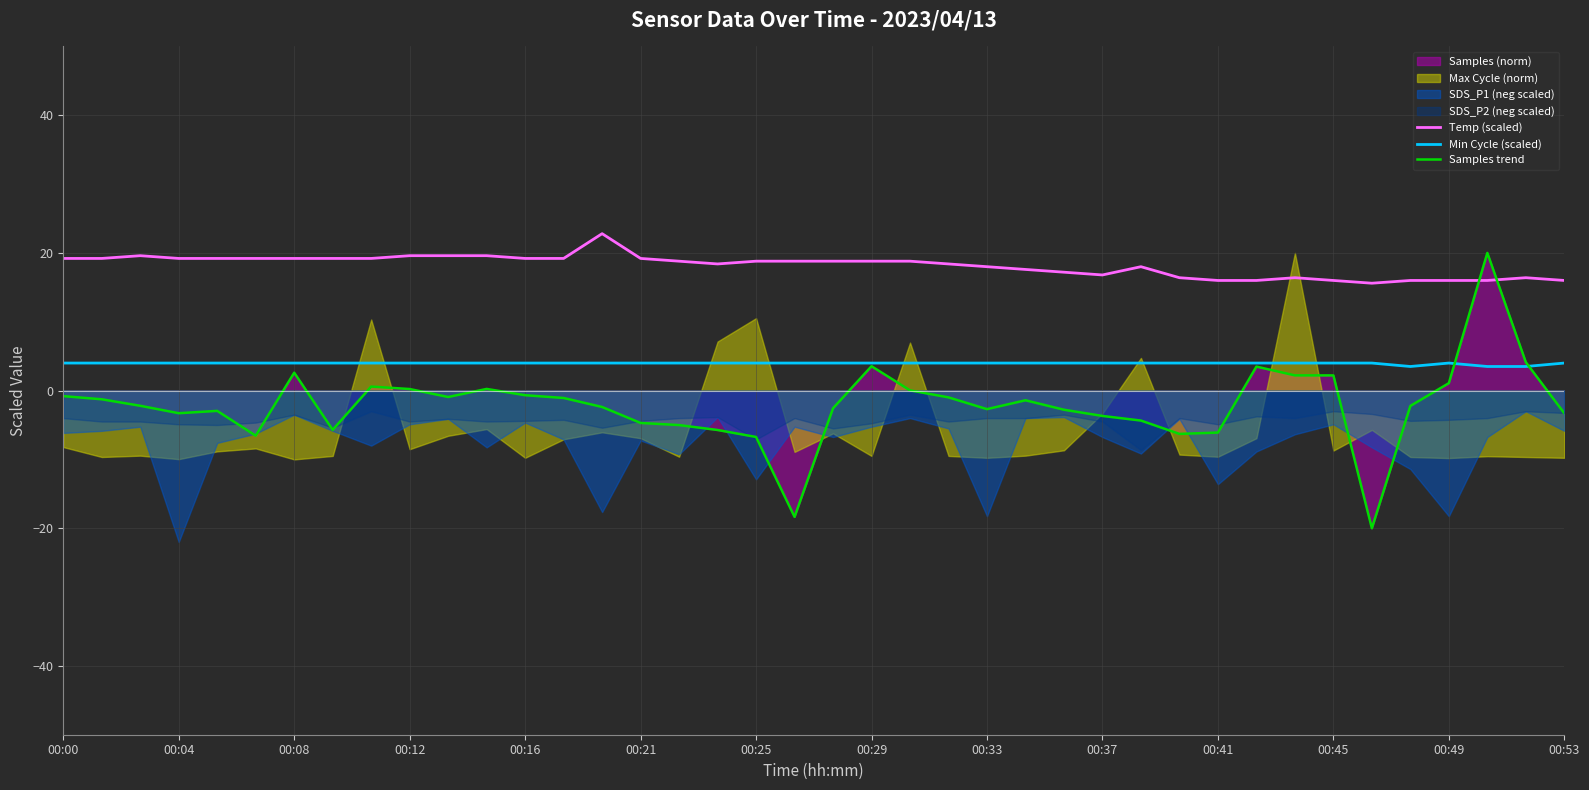

What is the average value of the Min Cycle (scaled) series?

4.0